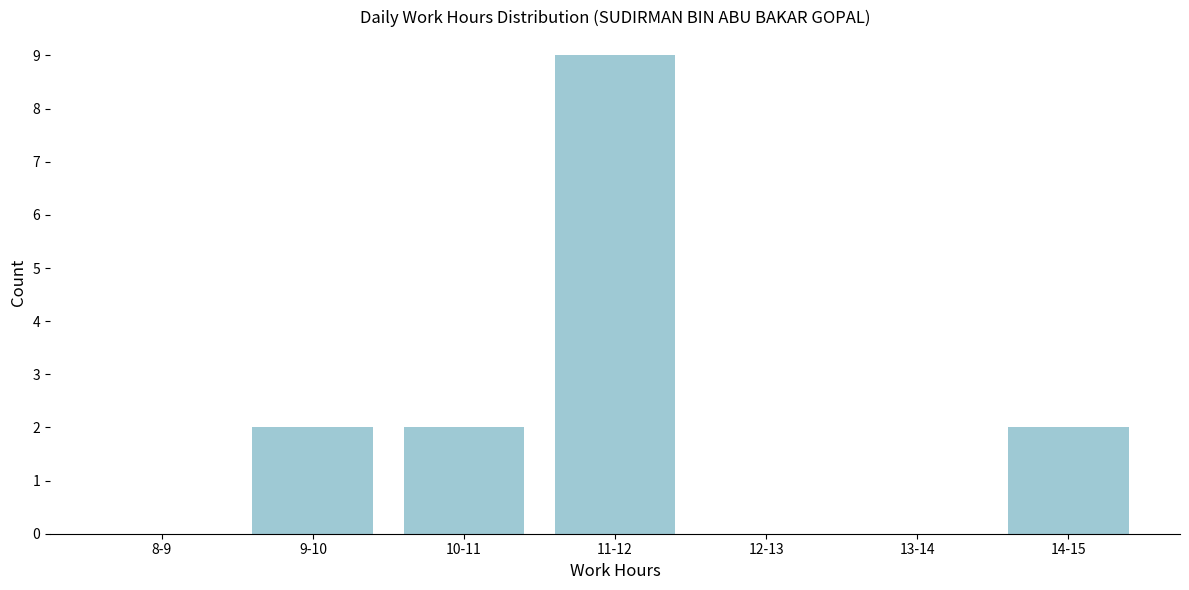

Reading left to right, extract all data points from this chart.

8-9=0	9-10=2	10-11=2	11-12=9	12-13=0	13-14=0	14-15=2